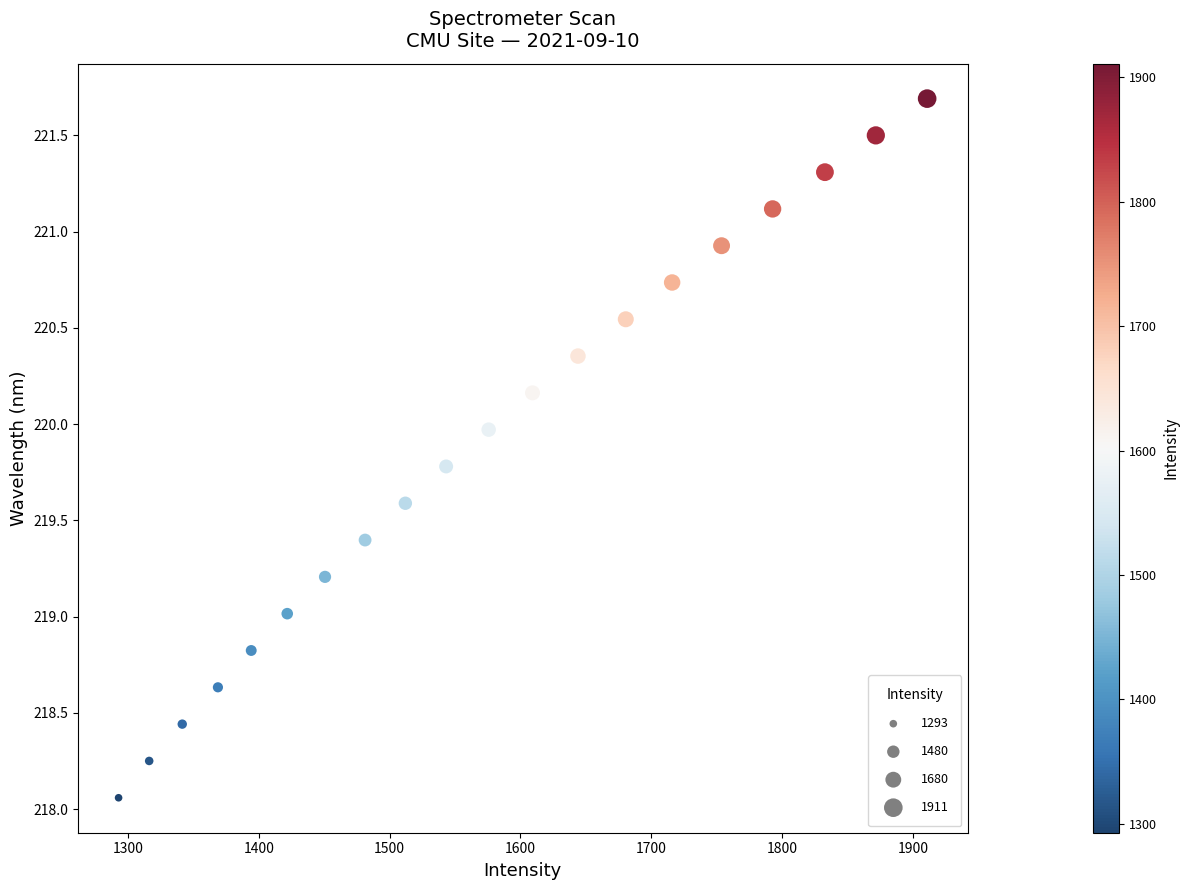

What is the range of X values (max minus min)?

618.2